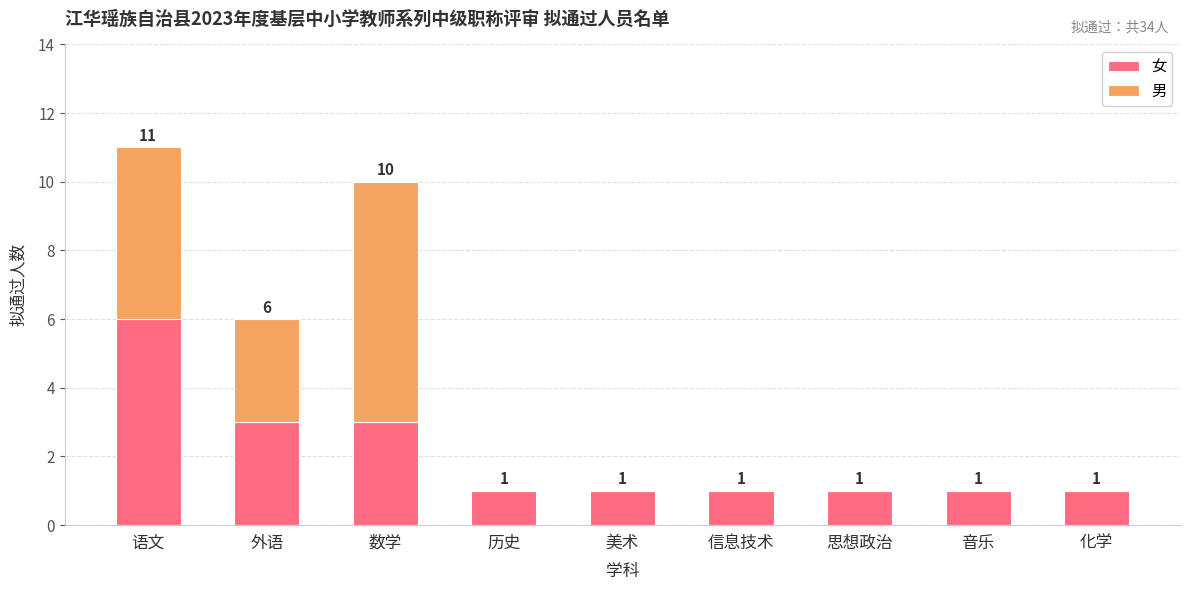

Is it true that 女 equals 1 at 历史?

True